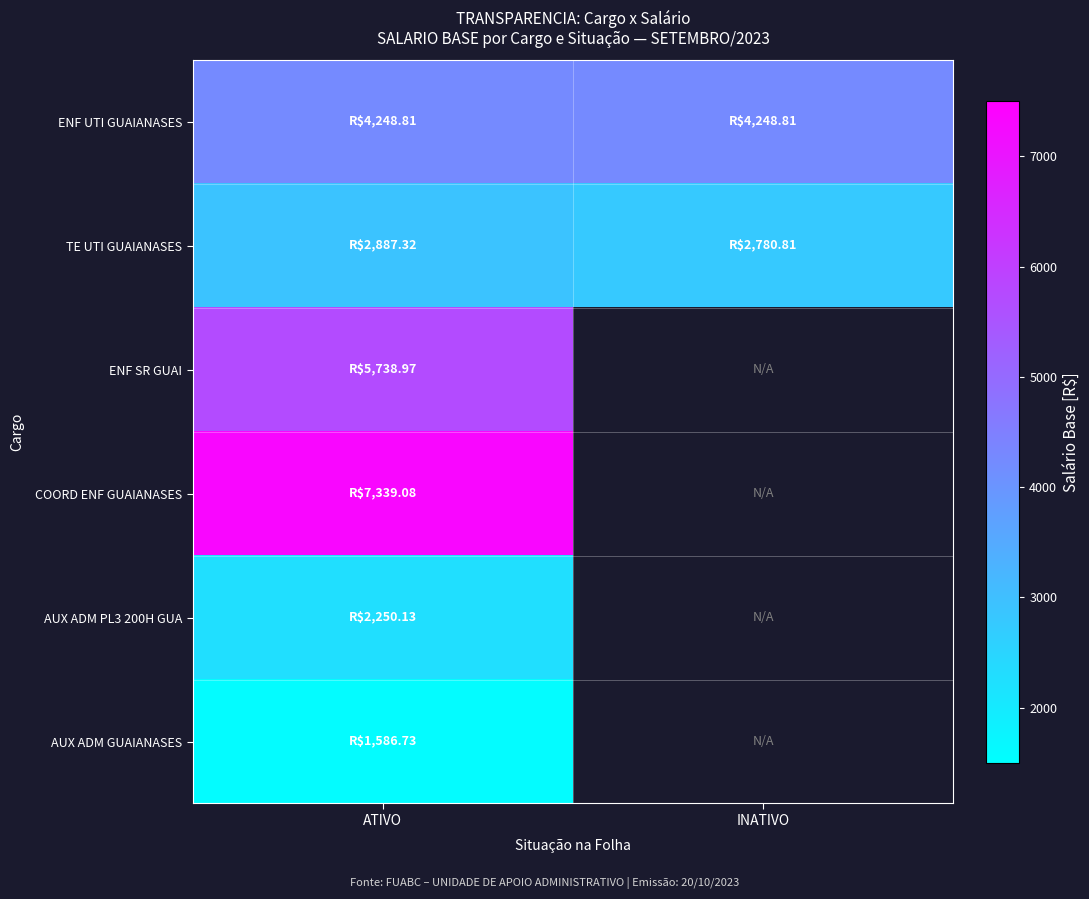

At which label does ENF UTI GUAIANASES reach its minimum?

ATIVO